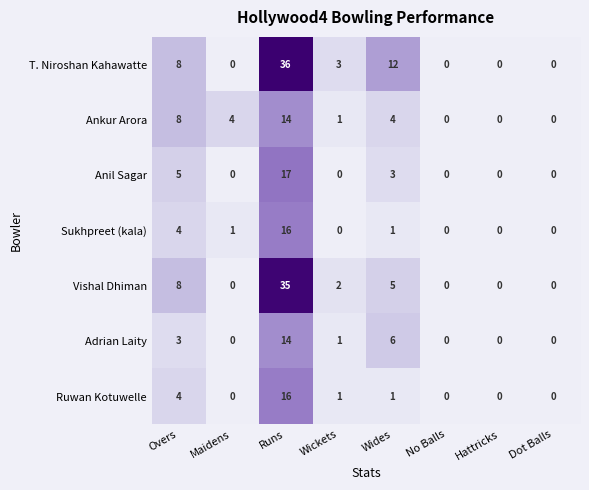

What is the sum of all Vishal Dhiman values?

50